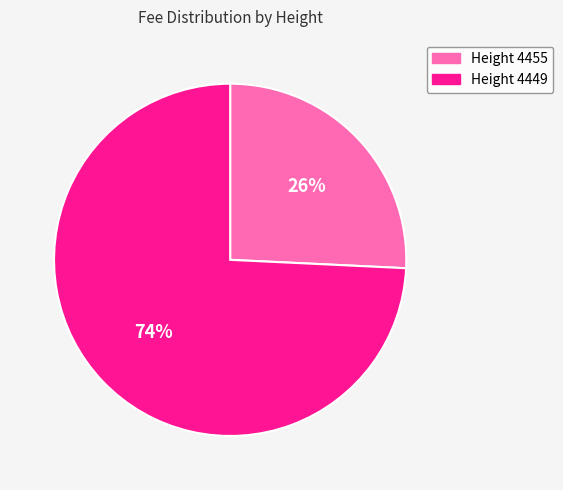

Is there any slice that represents more than half of the pie?

Yes